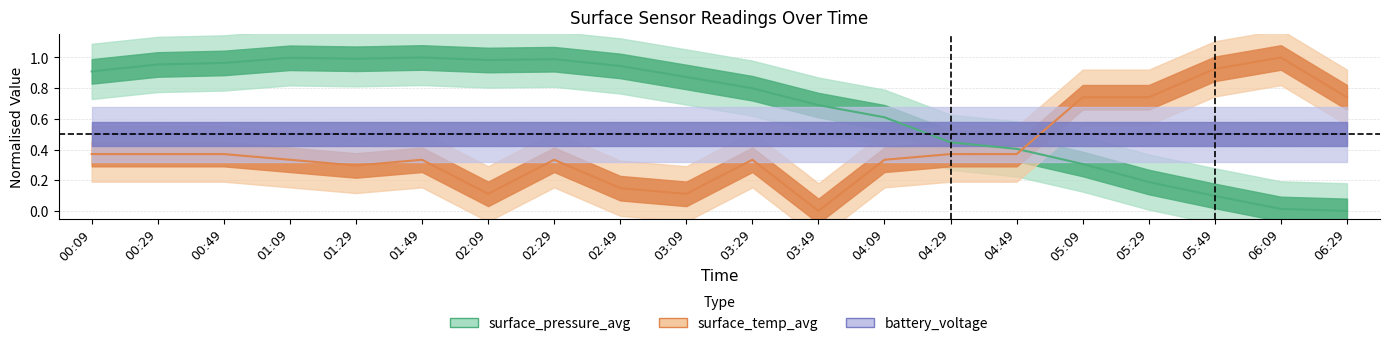

Count the number of categories in the chart.

20